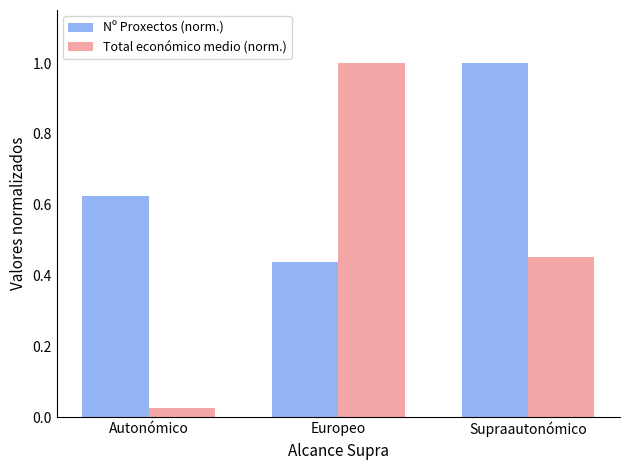

At how many categories does at least one series exceed 0?

3